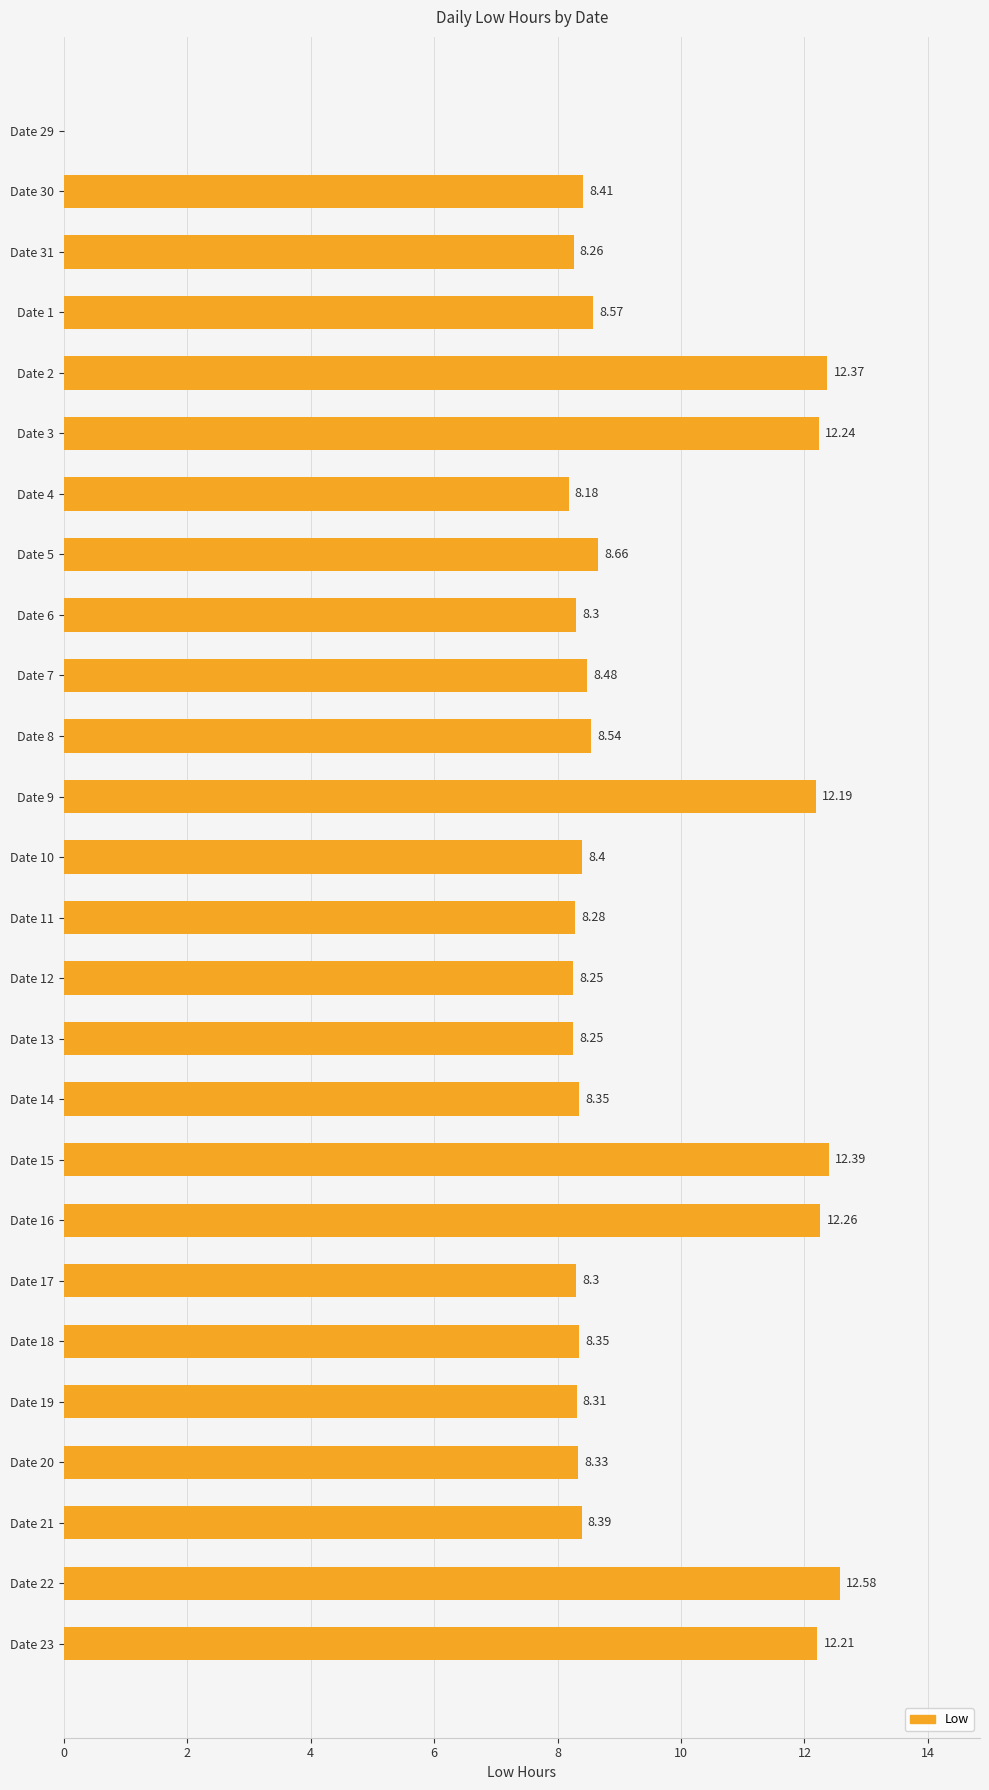

What is the sum of the values at Date 8 and Date 5?

17.2